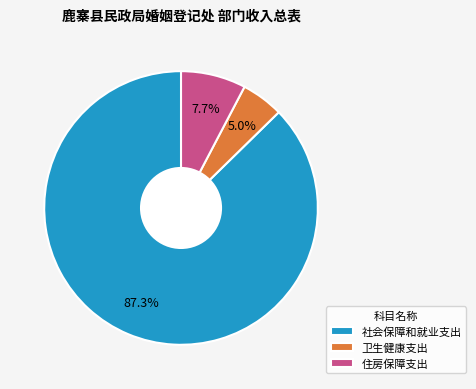

What percentage do 社会保障和就业支出 and 卫生健康支出 together represent?

92.3%